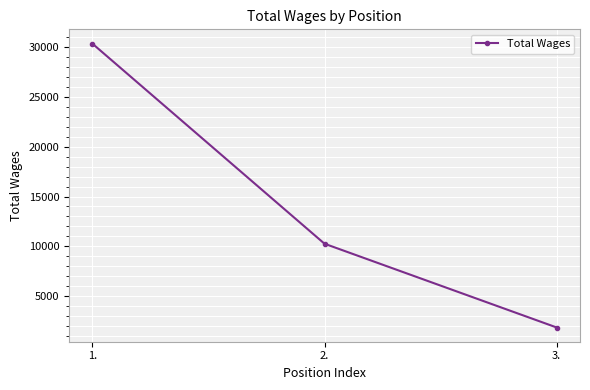

What is the label of the 3rd point from the left?

3.